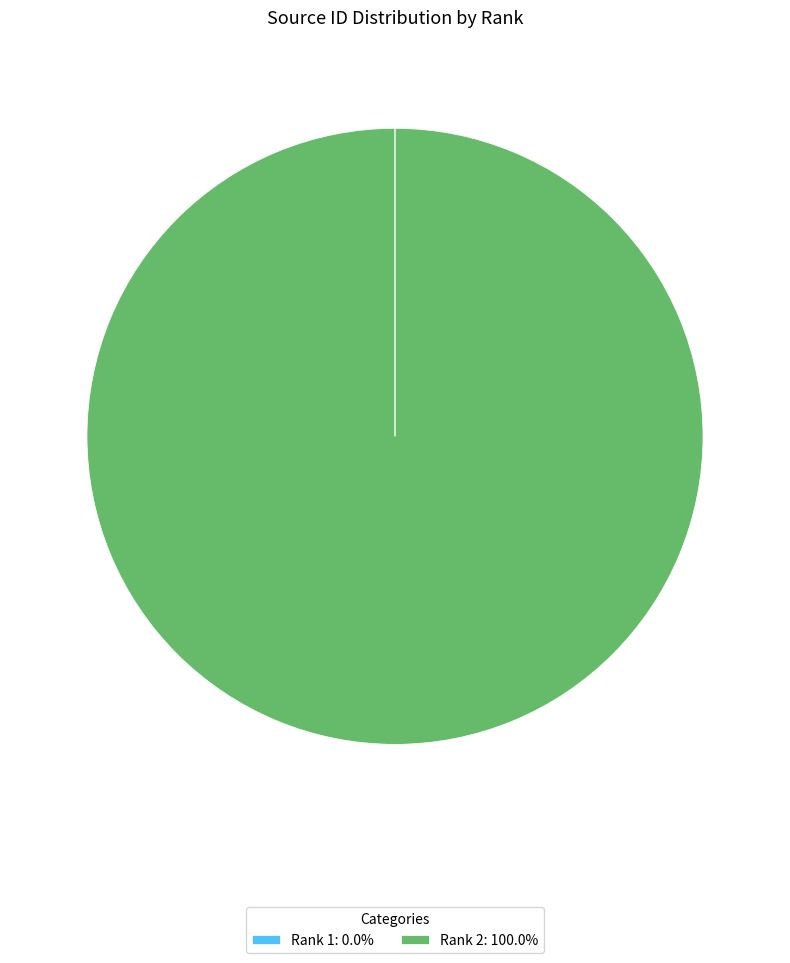

Is there a majority slice in this chart?

Yes